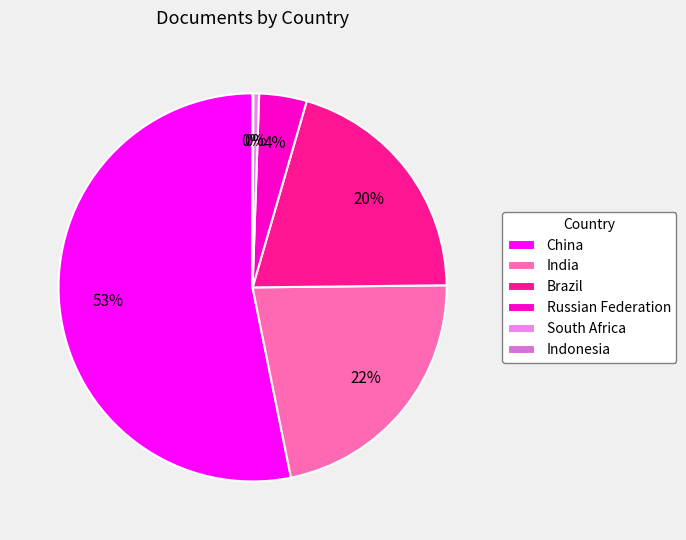

What percentage is the China slice, to the nearest percent?

53%